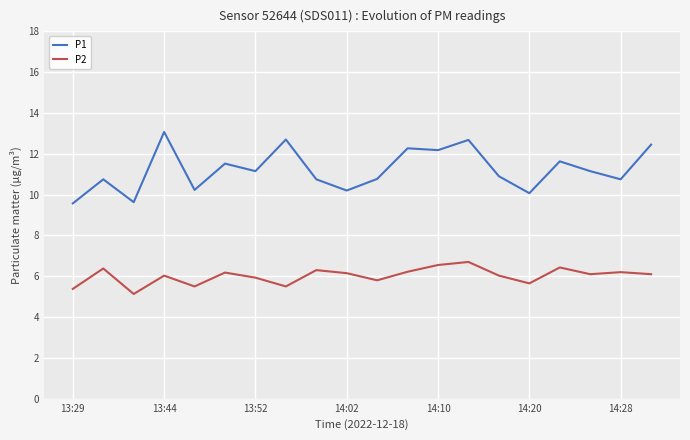

What is the lowest value of the P2 series?

5.1